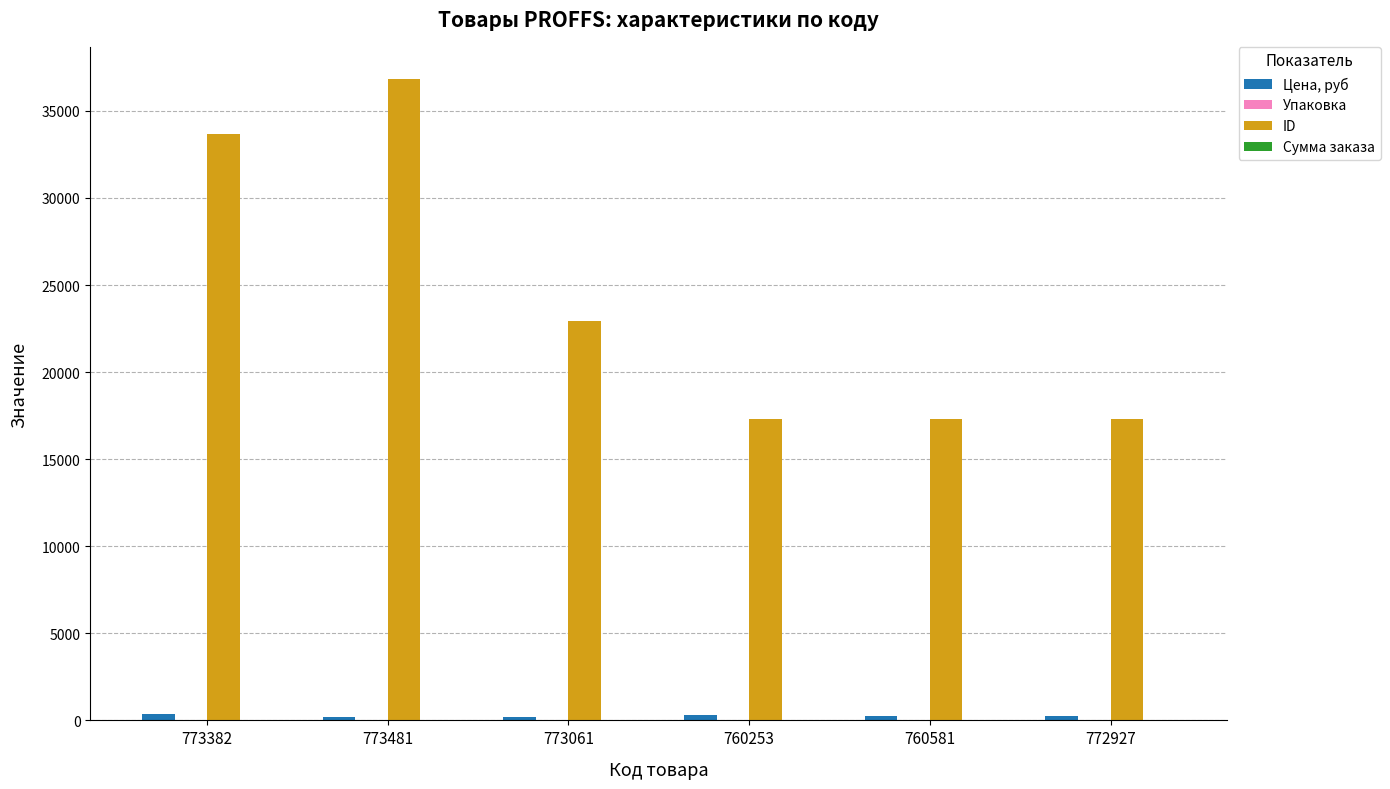

Is it true that ID equals 9264.0 at 772927?

False